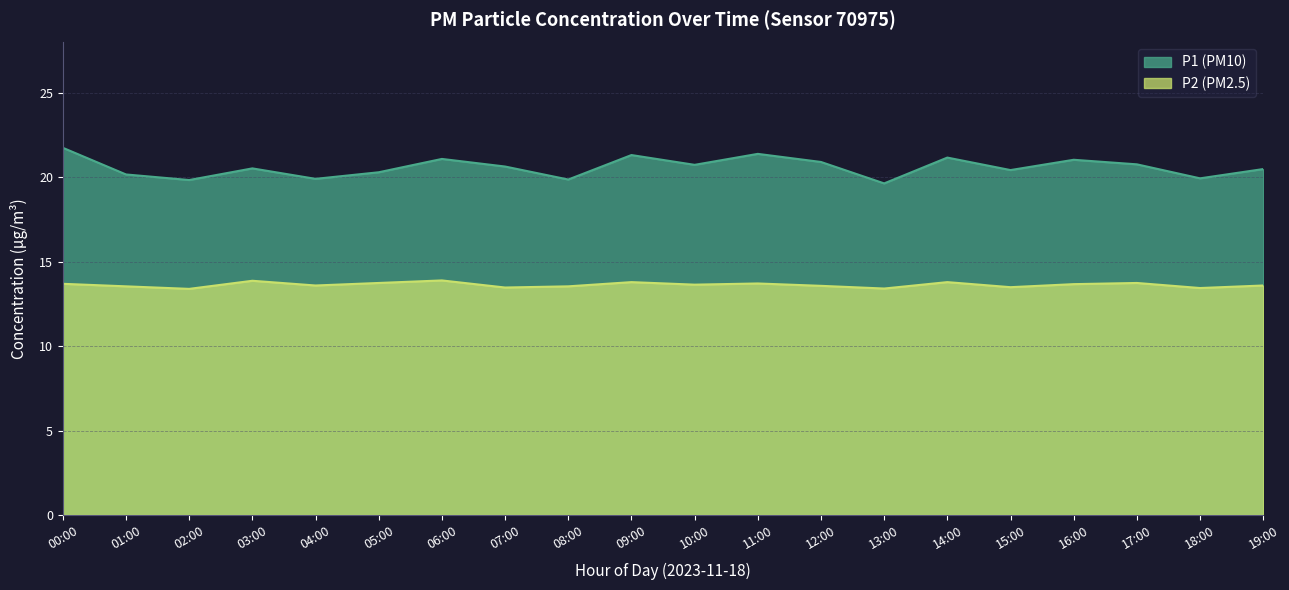

How many interior local peaks does the P1 series have?

6